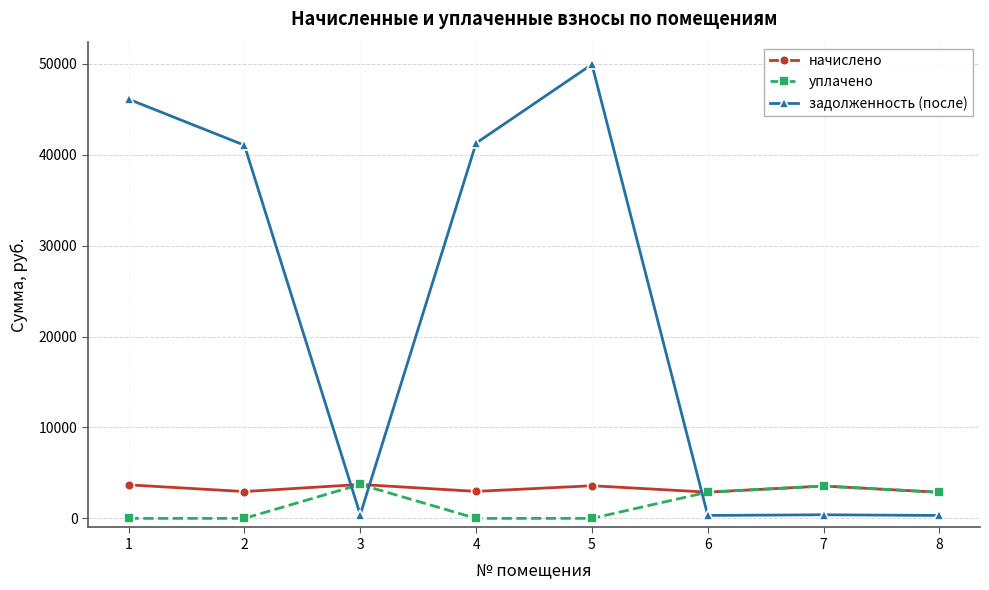

What is the difference between the maximum and minimum values in the начислено series?

863.1